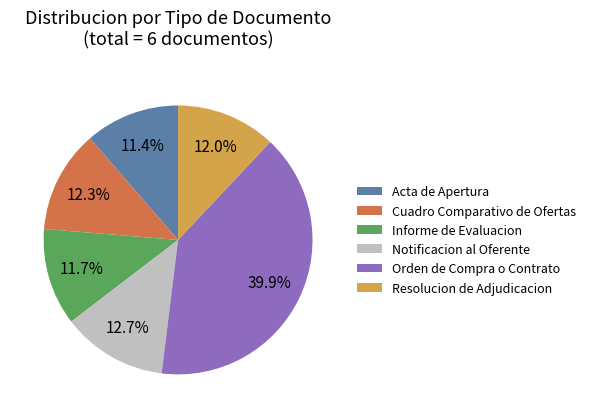

Is the sum of Orden de Compra o Contrato and Acta de Apertura greater than half?

Yes